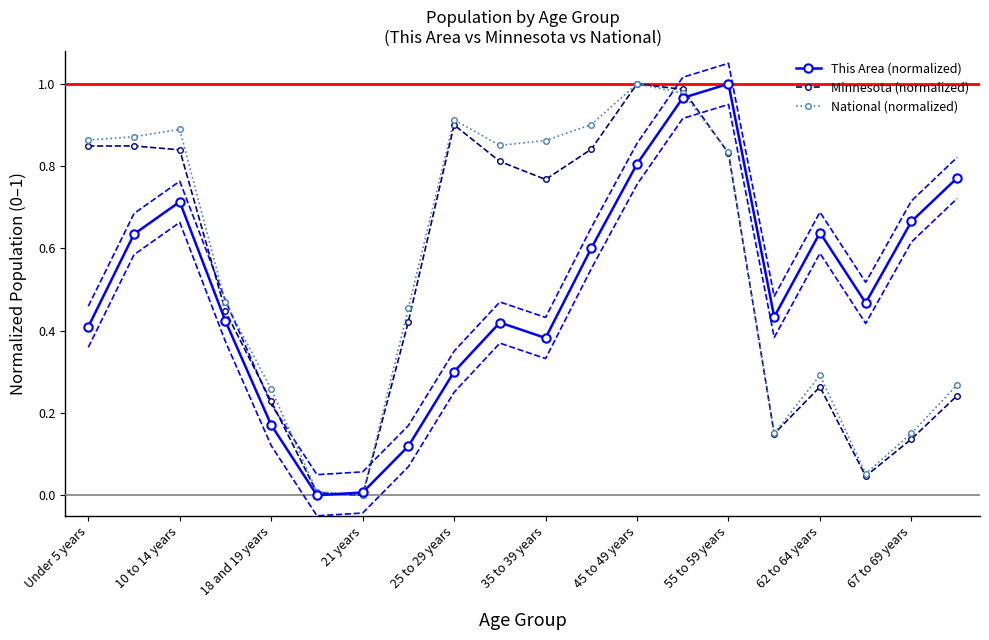

Which category has the highest value in the Minnesota (normalized) series?

45 to 49 years